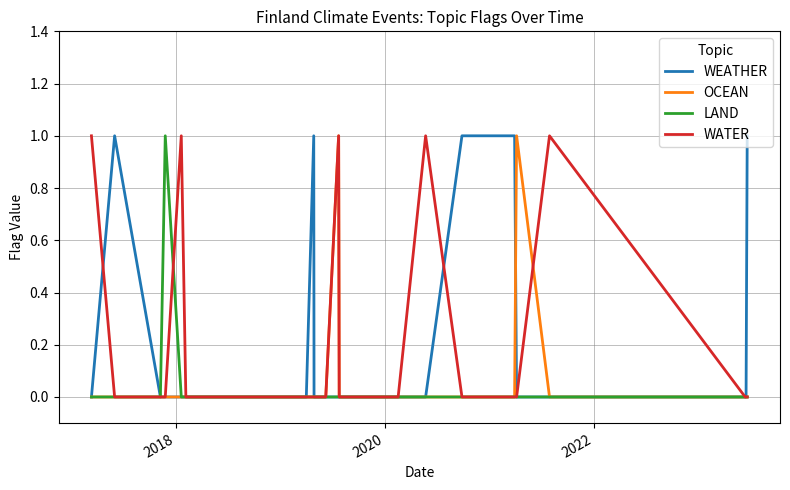

What is the difference between the maximum and second lowest values in the LAND series?

1